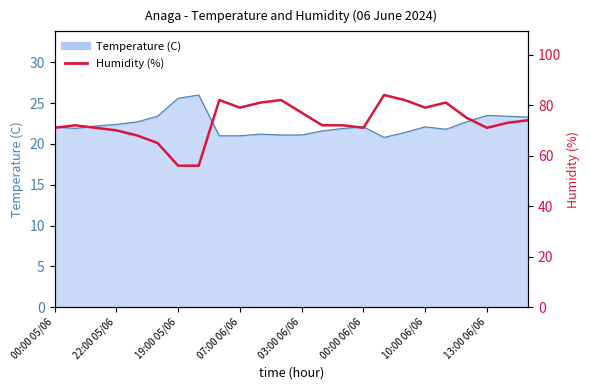

What is the difference between the maximum and second lowest values?

28